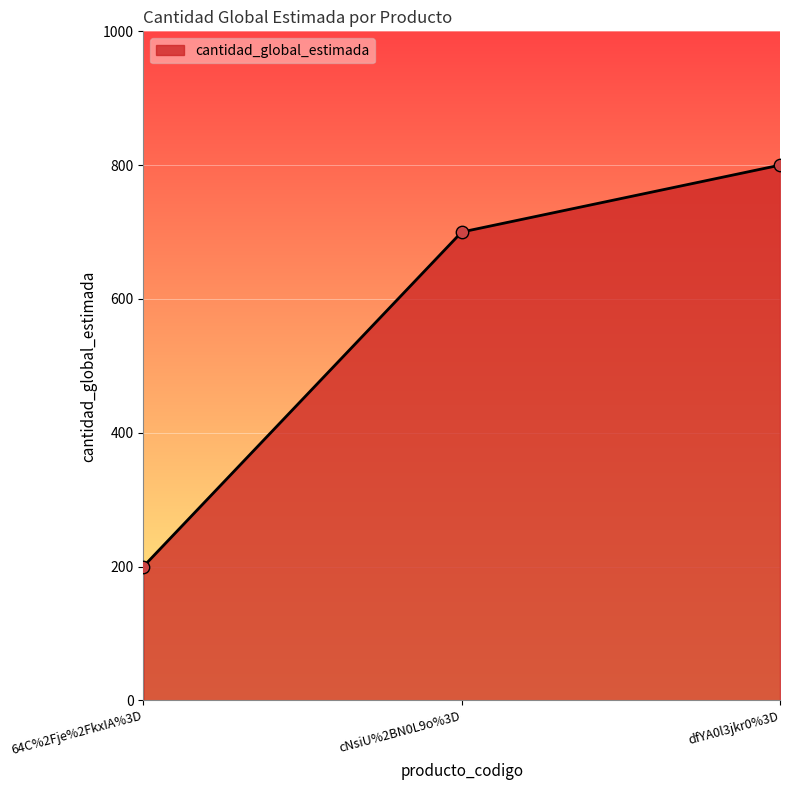

What is the change in value from cNsiU%2BN0L9o%3D to dfYA0l3jkr0%3D?

+100